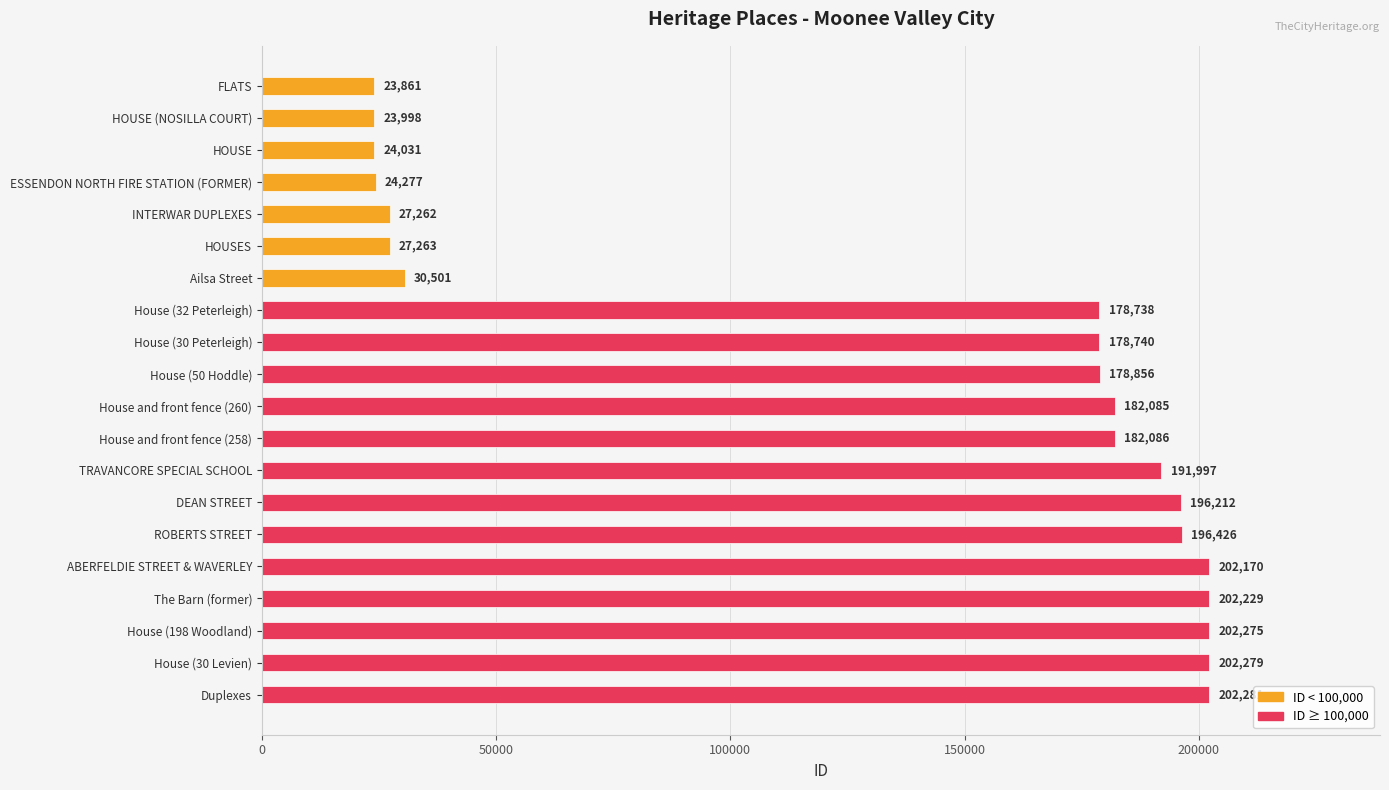

How many data points are less than 182085?

10